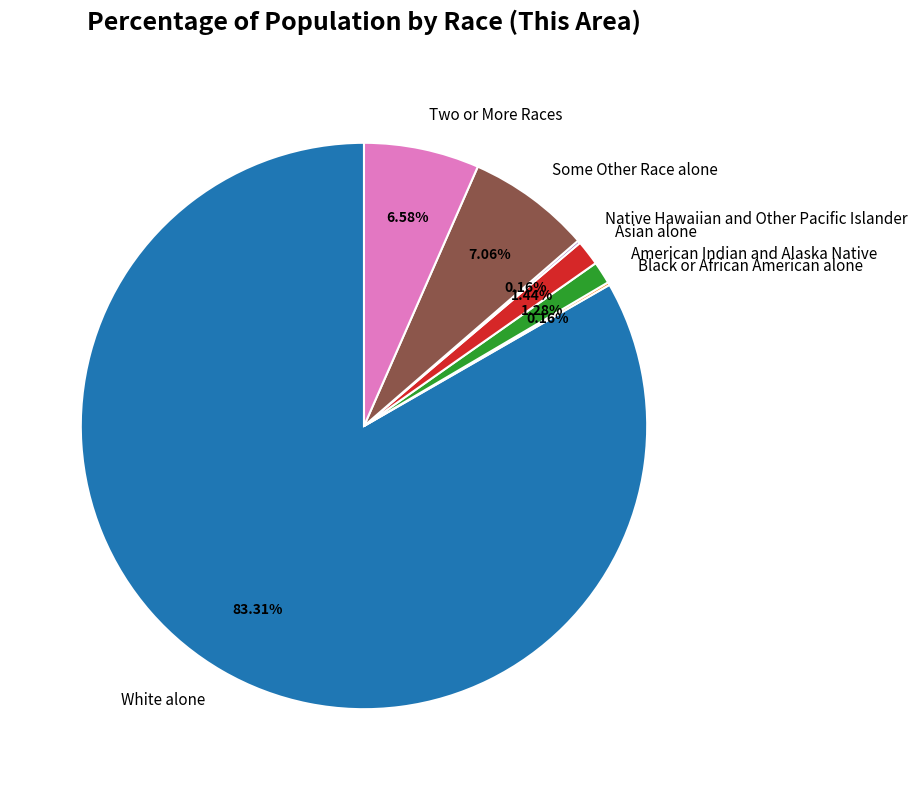

Which slice is the largest?

White alone